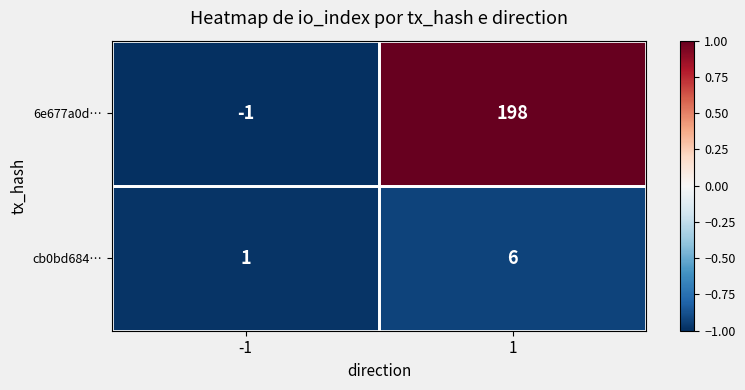

Is the value of cb0bd684… at -1 greater than the value of 6e677a0d… at -1?

Yes